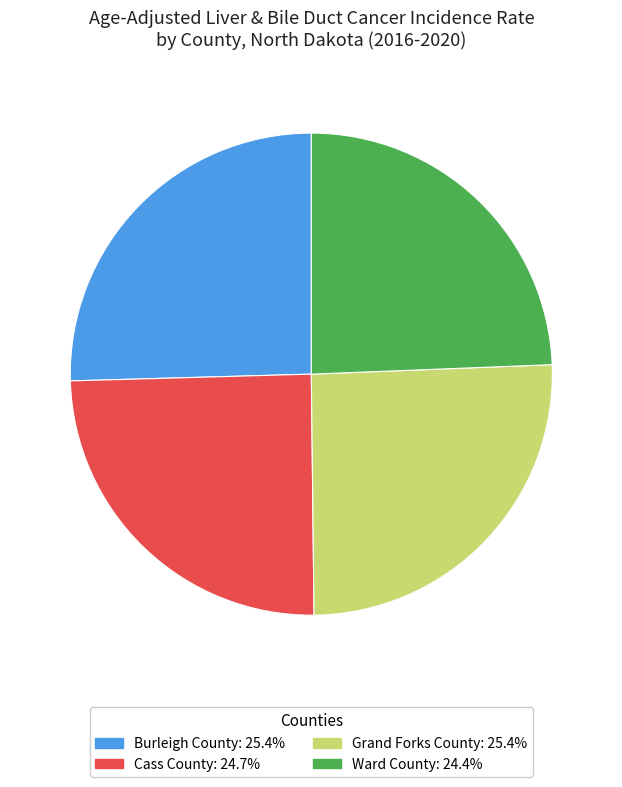

Is the sum of Ward County: 24.4% and Cass County: 24.7% greater than half?

No